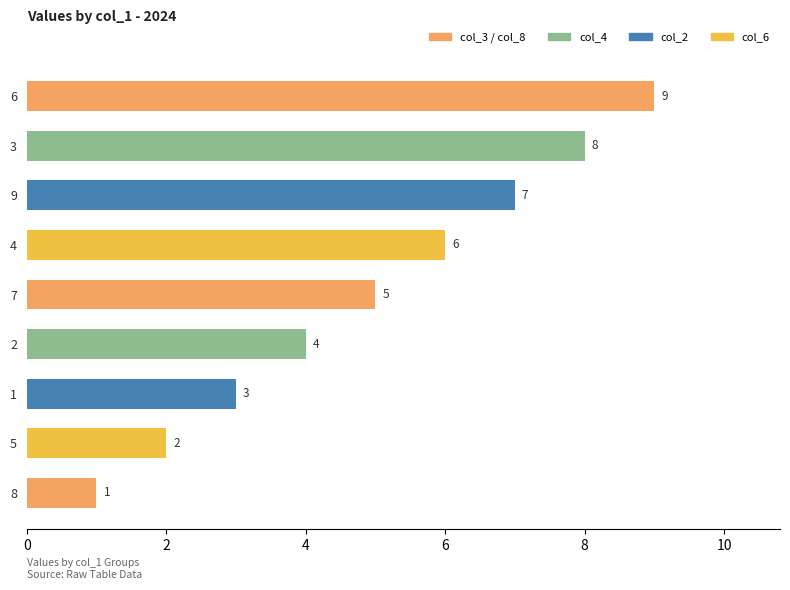

Is it true that the value at 2 is 4?

True